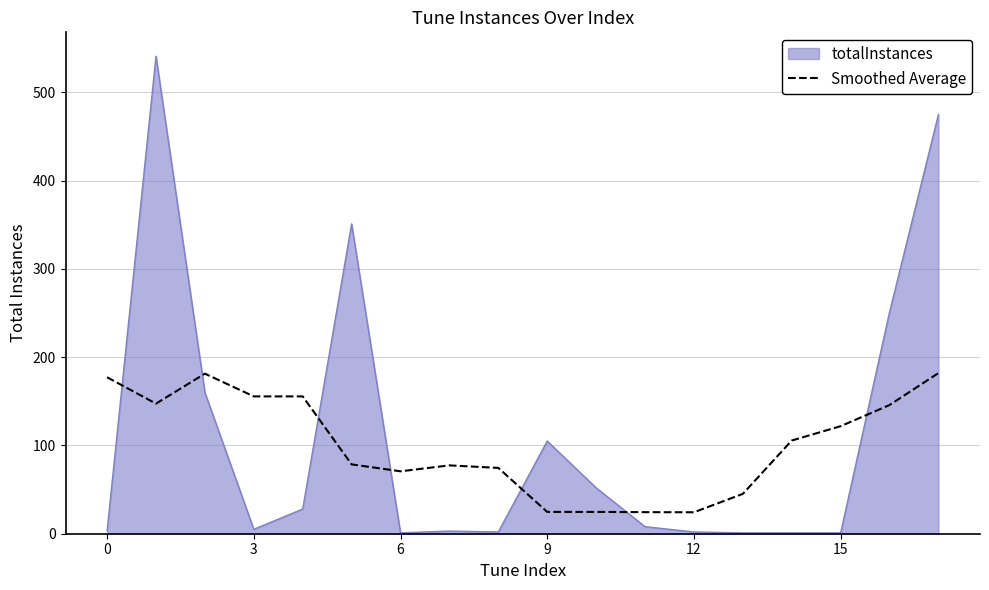

How many intersections are there between Smoothed Average and totalInstances?

7